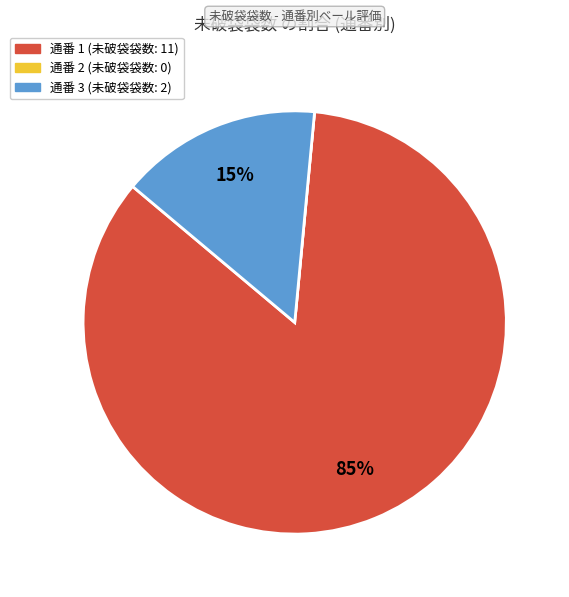

Which slice is the largest?

通番 1 (未破袋袋数: 11)